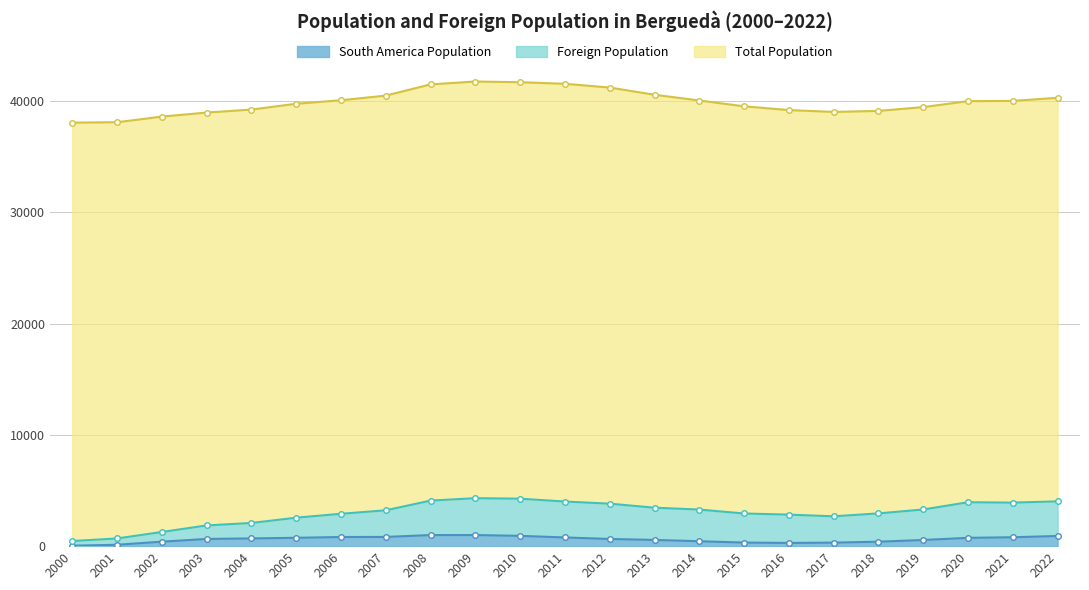

What are all the series names shown in the legend?

Total Population, Foreign Population, South America Population